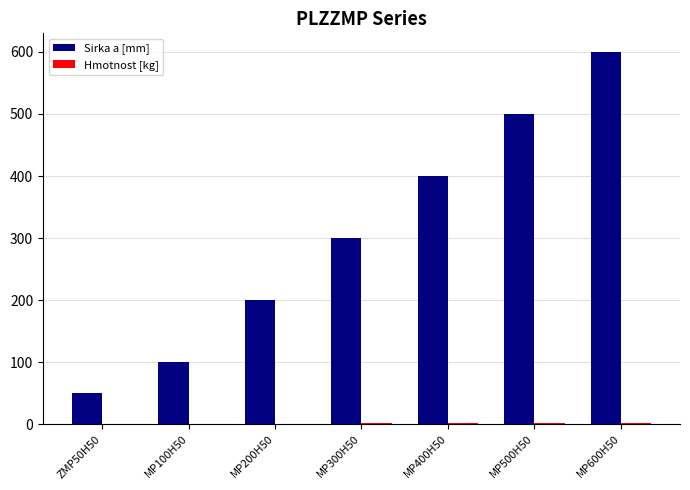

At which category is the sum across all series the highest?

MP600H50